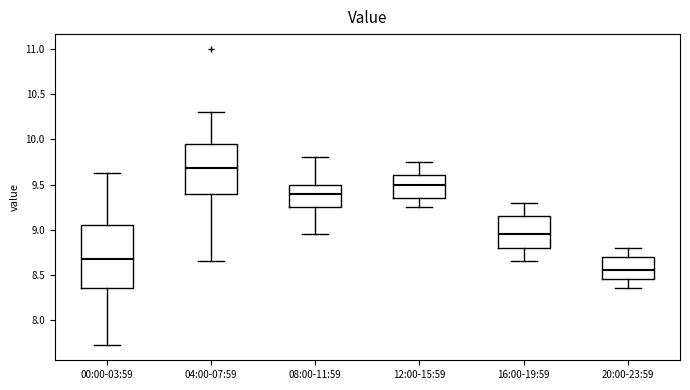

Which box is the tallest, from its lower edge to its upper edge?

00:00-03:59